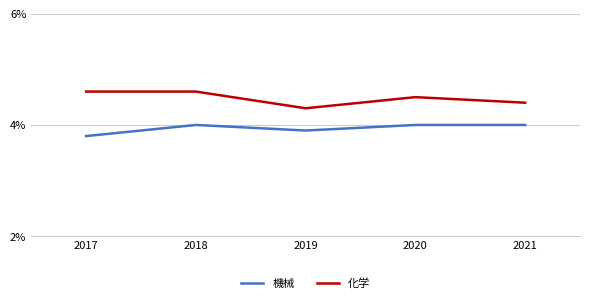

The value of 機械 at 2021 is 1.0. True or false?

False